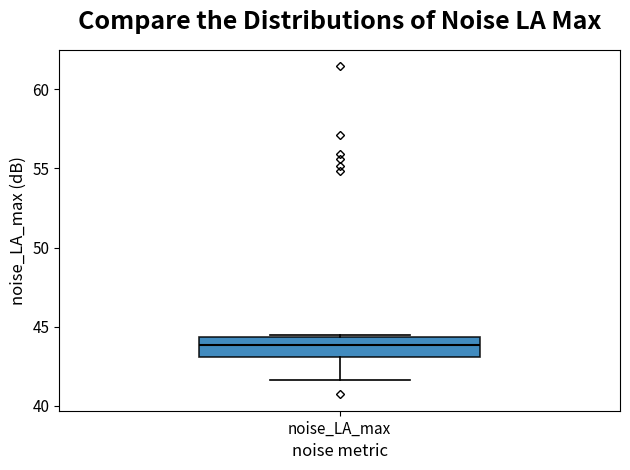

Transcribe this box plot: give where the median line is, the range the box spans, and where the two whiskers end, as read against the y-axis. The values are not printed on the chart, so give them approximately, as read against the axis.

median 44.0, box 43.0 to 44.5, whiskers 41.5 to 44.5 (just above the box's upper edge)